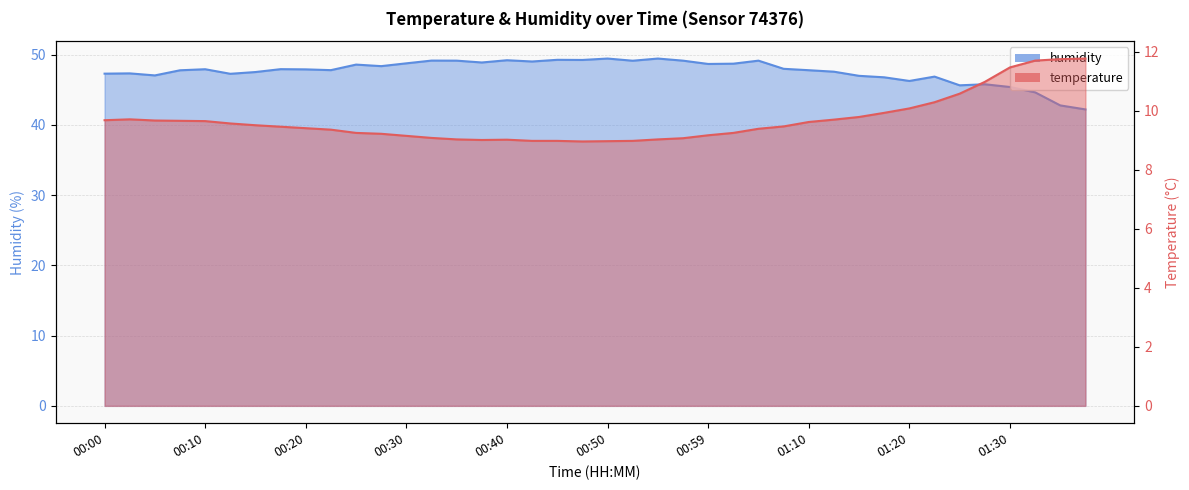

True or false: temperature and humidity cross at least once.

False